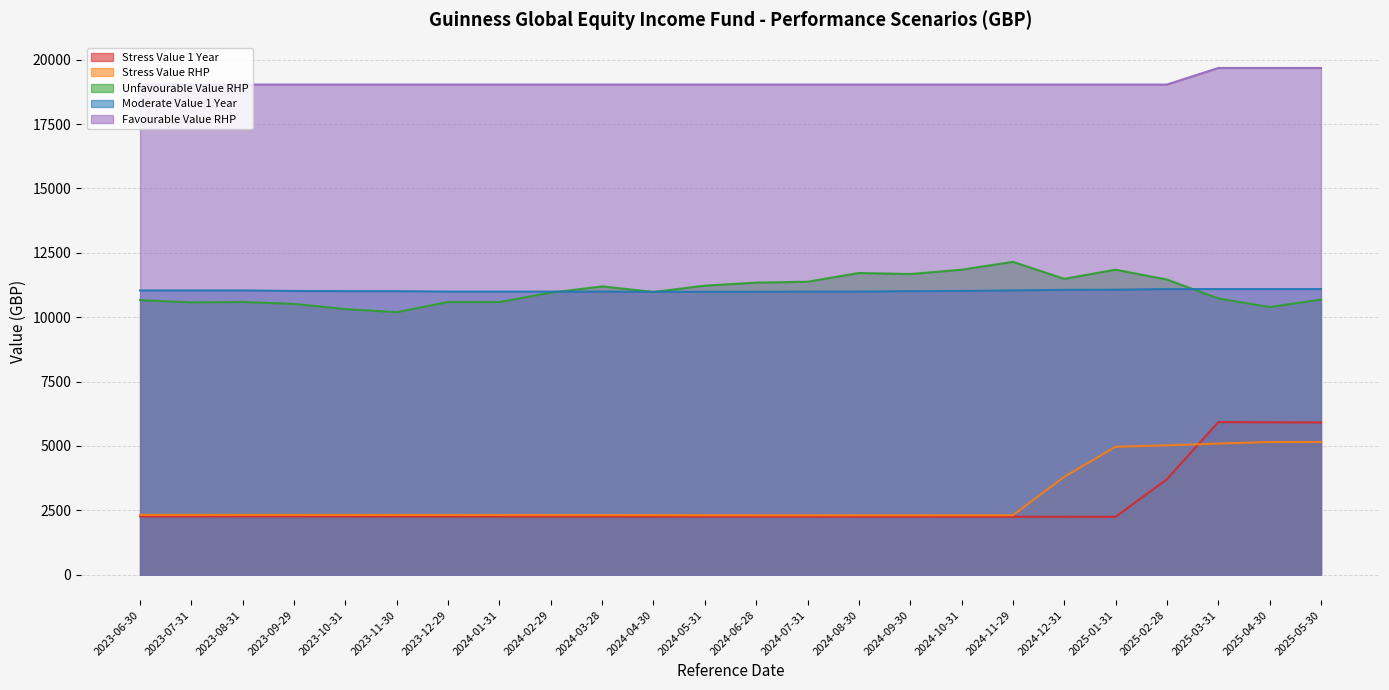

Reading left to right, extract all data points from this chart.

Stress Value 1 Year: 2023-06-30=2261.8	2023-07-31=2262.3	2023-08-31=2262.3	2023-09-29=2262.0	2023-10-31=2261.2	2023-11-30=2260.0	2023-12-29=2256.6	2024-01-31=2255.1	2024-02-29=2254.3	2024-03-28=2254.1	2024-04-30=2254.5	2024-05-31=2251.3	2024-06-28=2250.7	2024-07-31=2250.6	2024-08-30=2248.9	2024-09-30=2249.1	2024-10-31=2248.2	2024-11-29=2248.7	2024-12-31=2248.4	2025-01-31=2246.9	2025-02-28=3704.0	2025-03-31=5926.0	2025-04-30=5919.5	2025-05-30=5910.6
Stress Value RHP: 2023-06-30=2320.4	2023-07-31=2320.5	2023-08-31=2319.7	2023-09-29=2319.6	2023-10-31=2318.7	2023-11-30=2317.6	2023-12-29=2316.9	2024-01-31=2315.8	2024-02-29=2315.6	2024-03-28=2314.8	2024-04-30=2314.0	2024-05-31=2309.1	2024-06-28=2308.2	2024-07-31=2308.2	2024-08-30=2307.1	2024-09-30=2307.2	2024-10-31=2307.1	2024-11-29=2307.2	2024-12-31=3798.2	2025-01-31=4967.6	2025-02-28=5023.5	2025-03-31=5091.8	2025-04-30=5152.9	2025-05-30=5152.7
Unfavourable Value RHP: 2023-06-30=10662.3	2023-07-31=10577.7	2023-08-31=10591.6	2023-09-29=10517.4	2023-10-31=10316.7	2023-11-30=10196.3	2023-12-29=10591.1	2024-01-31=10589.9	2024-02-29=10951.8	2024-03-28=11198.3	2024-04-30=10980.2	2024-05-31=11225.5	2024-06-28=11343.3	2024-07-31=11378.6	2024-08-30=11716.8	2024-09-30=11677.3	2024-10-31=11844.8	2024-11-29=12150.0	2024-12-31=11491.4	2025-01-31=11846.3	2025-02-28=11463.4	2025-03-31=10729.9	2025-04-30=10395.1	2025-05-30=10683.7
Moderate Value 1 Year: 2023-06-30=11041.0	2023-07-31=11041.0	2023-08-31=11041.0	2023-09-29=11020.0	2023-10-31=11012.1	2023-11-30=11012.1	2023-12-29=10995.9	2024-01-31=10995.7	2024-02-29=10995.7	2024-03-28=10995.7	2024-04-30=10987.5	2024-05-31=10987.5	2024-06-28=10987.5	2024-07-31=10995.7	2024-08-30=10995.9	2024-09-30=11012.1	2024-10-31=11020.0	2024-11-29=11041.0	2024-12-31=11064.0	2025-01-31=11067.8	2025-02-28=11093.9	2025-03-31=11093.9	2025-04-30=11093.9	2025-05-30=11093.9
Favourable Value RHP: 2023-06-30=19038.3	2023-07-31=19038.3	2023-08-31=19038.3	2023-09-29=19038.3	2023-10-31=19038.3	2023-11-30=19038.3	2023-12-29=19038.3	2024-01-31=19038.3	2024-02-29=19038.3	2024-03-28=19038.3	2024-04-30=19038.3	2024-05-31=19038.3	2024-06-28=19038.3	2024-07-31=19038.3	2024-08-30=19038.3	2024-09-30=19038.3	2024-10-31=19038.3	2024-11-29=19038.3	2024-12-31=19038.3	2025-01-31=19038.3	2025-02-28=19038.3	2025-03-31=19682.1	2025-04-30=19682.1	2025-05-30=19682.1